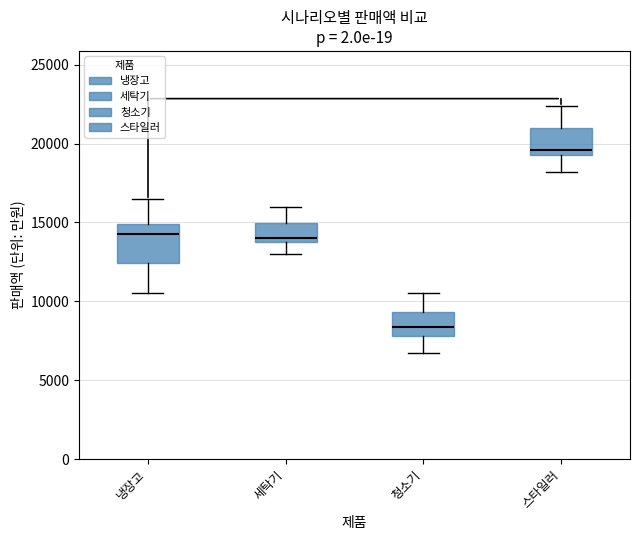

Where does the lower whisker of the box for 세탁기 end on the y-axis? The values are not printed on the chart, so give them approximately, as read against the axis.

13000